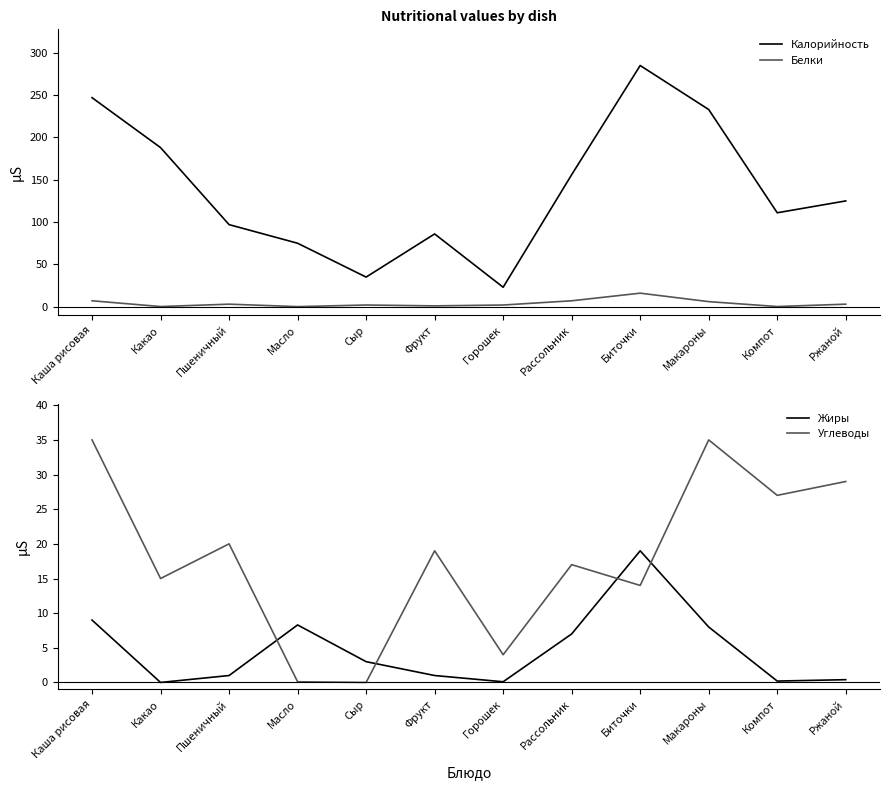

At how many categories does at least one series exceed 37?

10